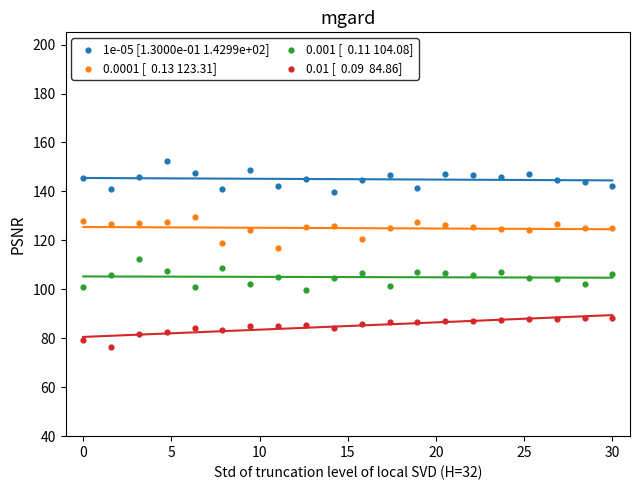

Across all data points, what is the range of Y values (max minus min)?

75.9